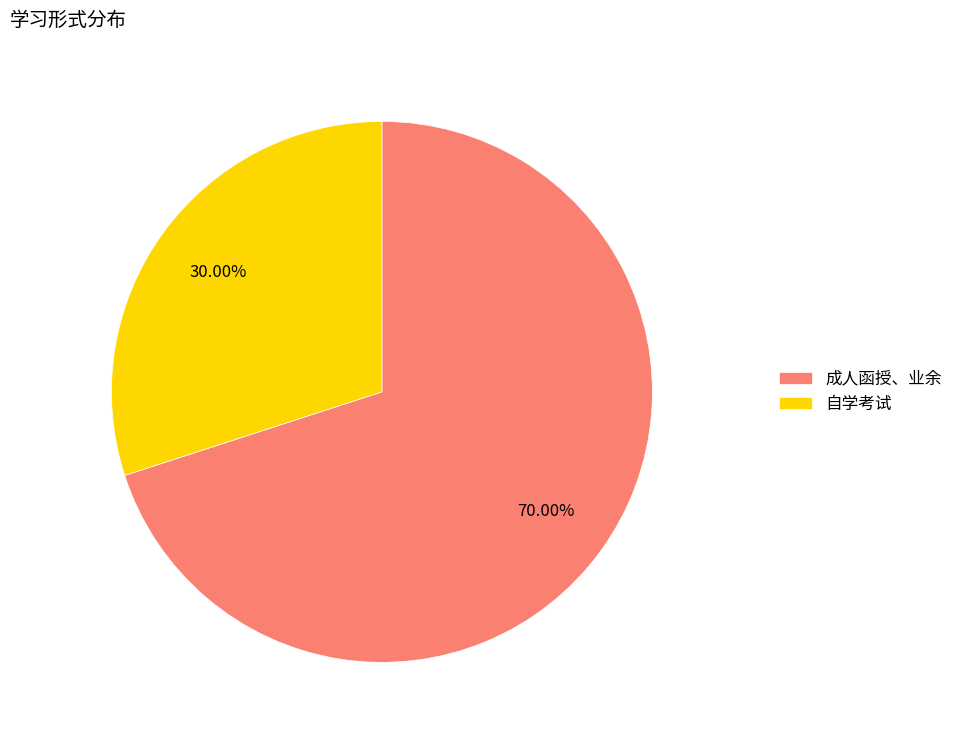

Count the number of slices in the pie.

2